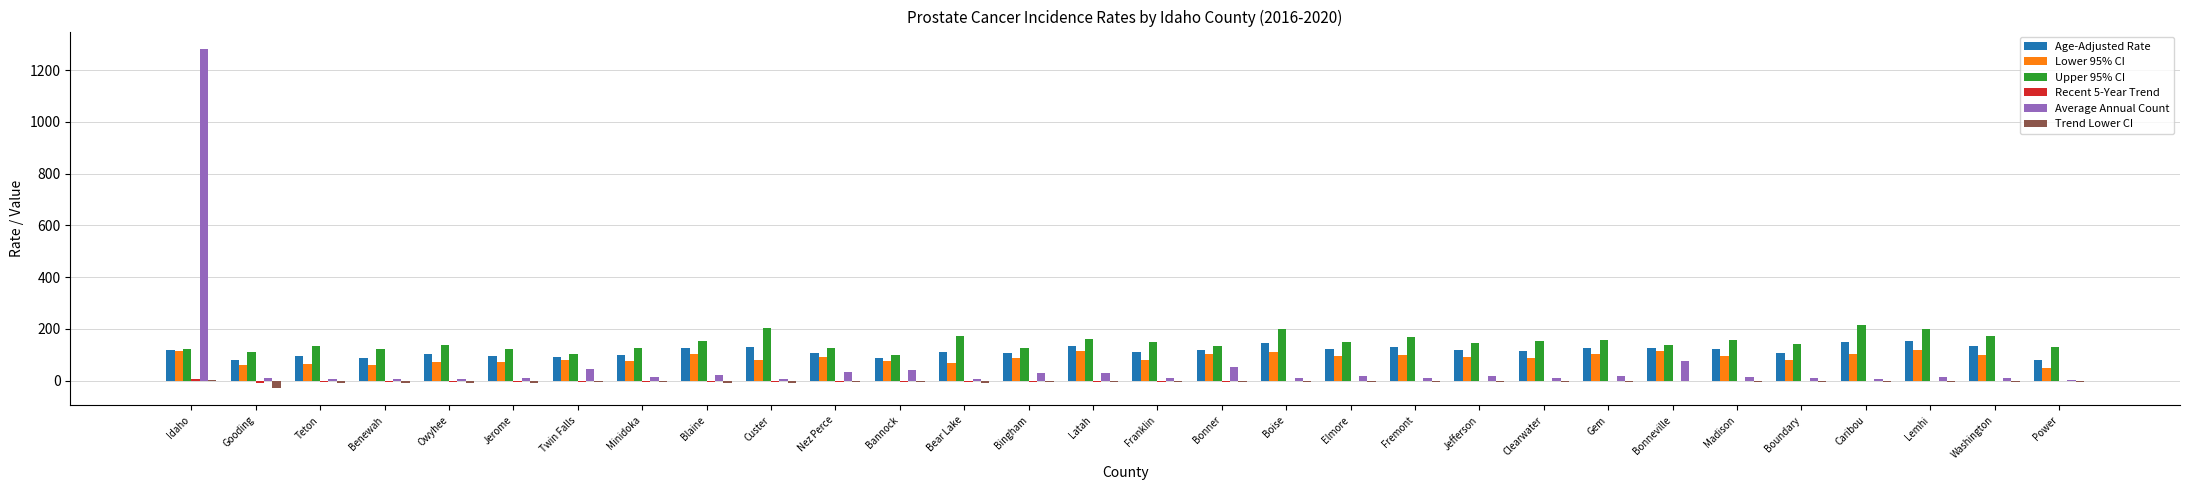

How many groups of bars are there?

30